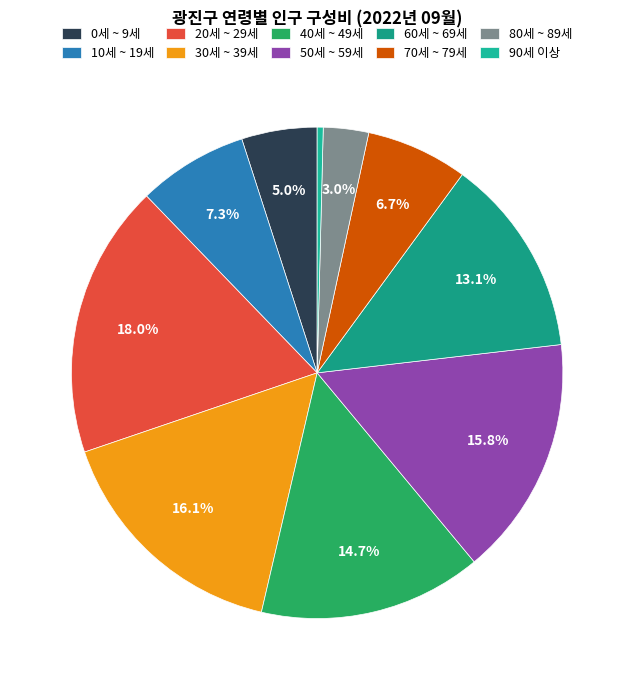

What is the smallest slice in the pie chart?

90세 이상